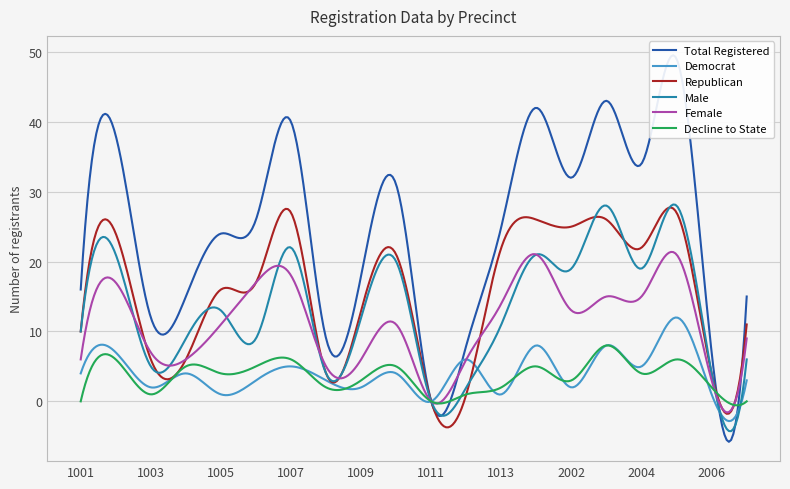

At which category is the sum across all series the highest?

2005